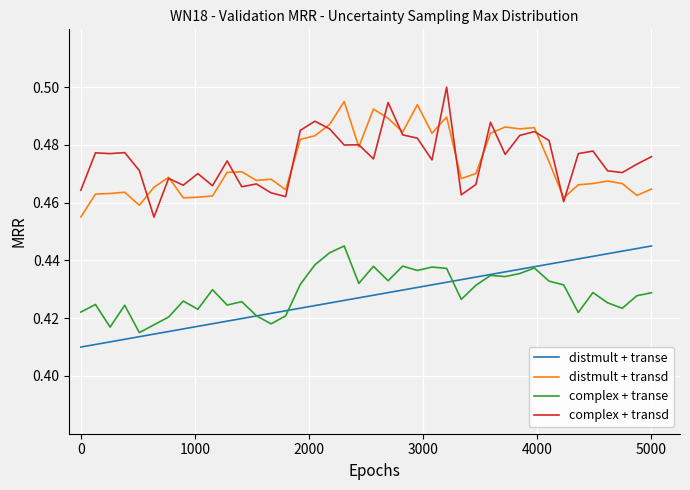

True or false: distmult + transe and distmult + transd cross at least once.

False